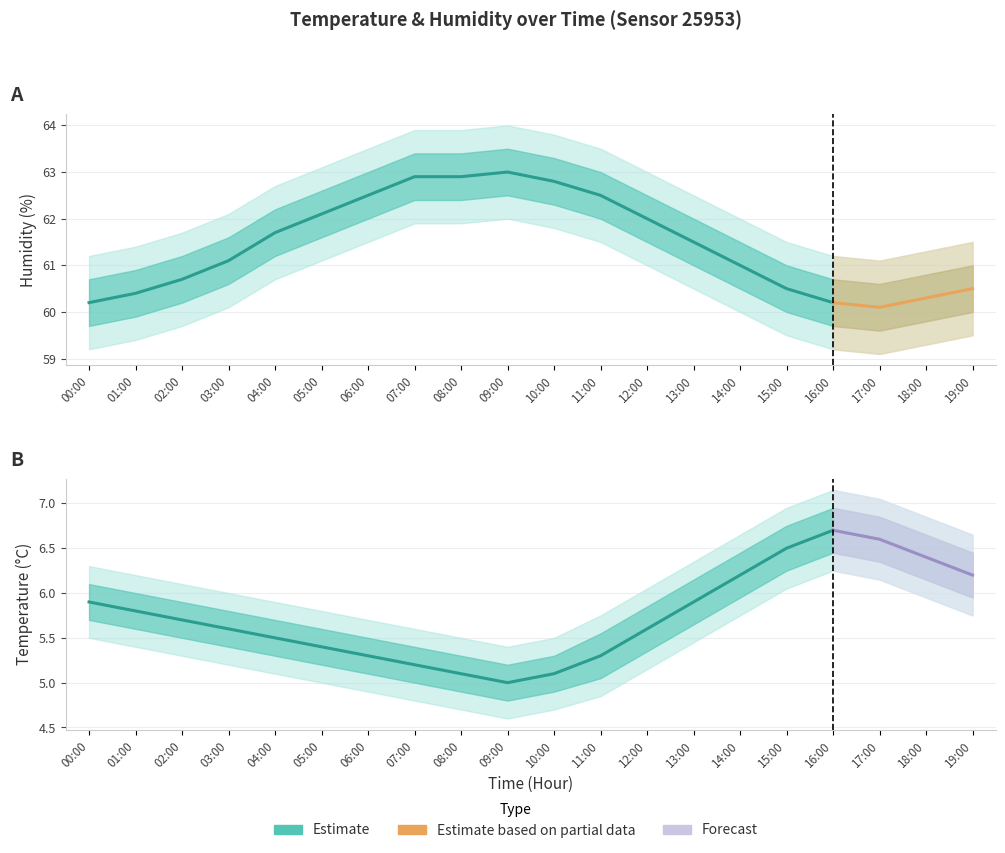

Rank the categories by humidity value from lowest to highest.

17:00, 00:00, 16:00, 18:00, 01:00, 15:00, 19:00, 02:00, 14:00, 03:00, 13:00, 04:00, 12:00, 05:00, 06:00, 11:00, 10:00, 07:00, 08:00, 09:00